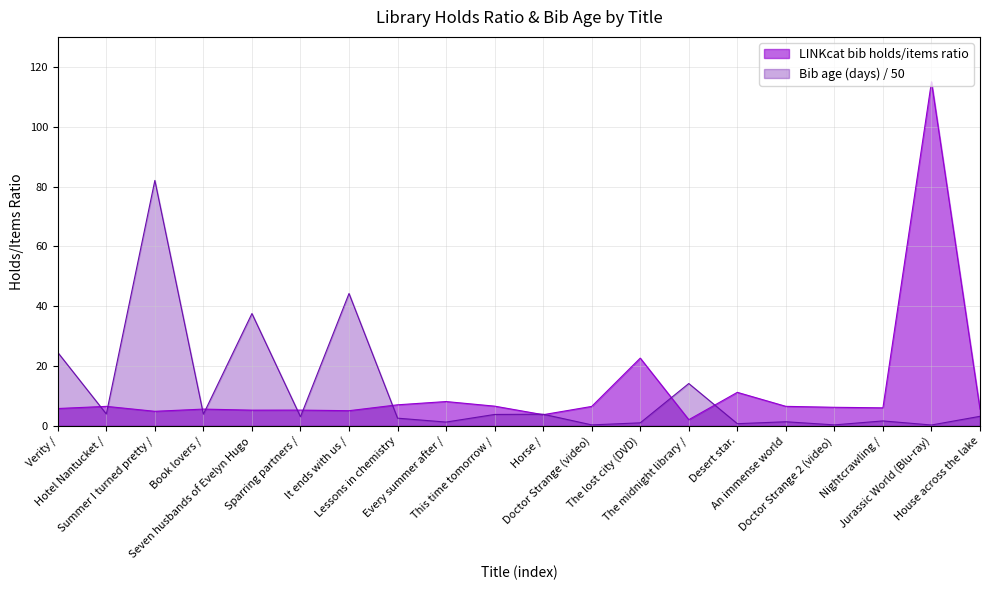

How many interior local peaks does the Bib age (days) series have?

7